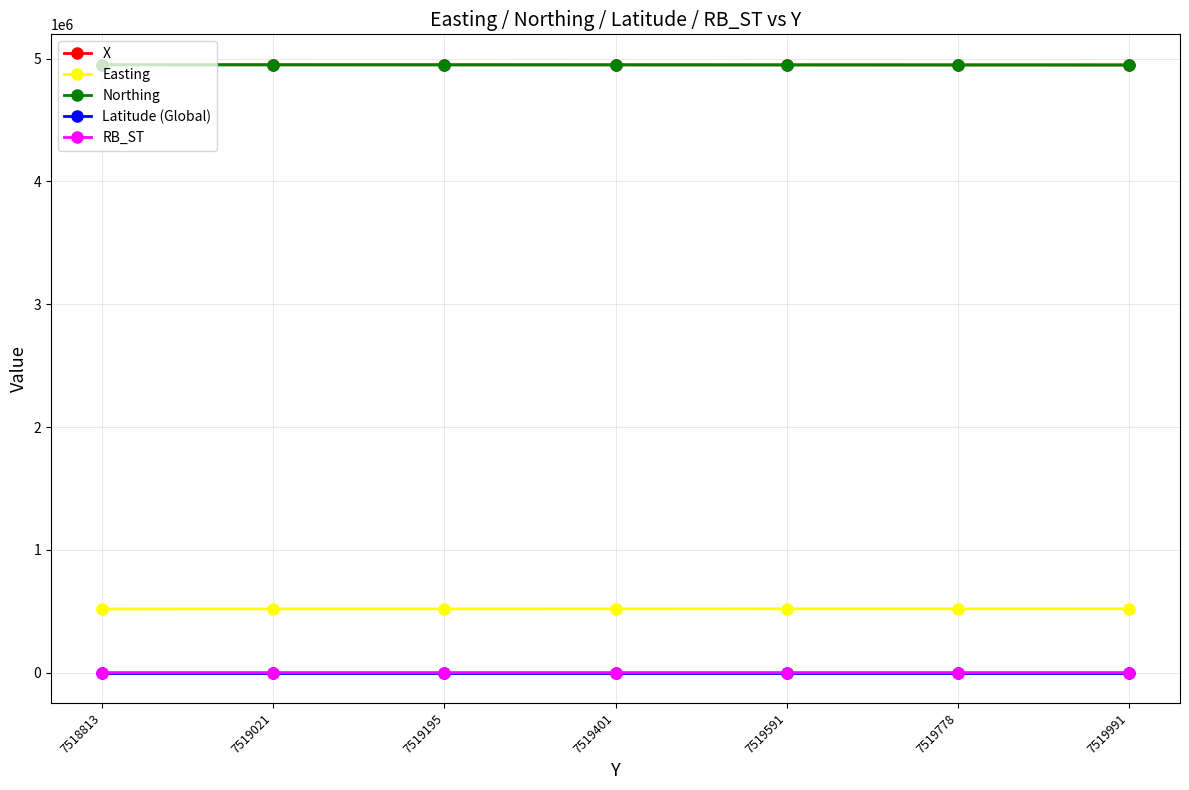

True or false: X and RB_ST intersect in this chart.

False